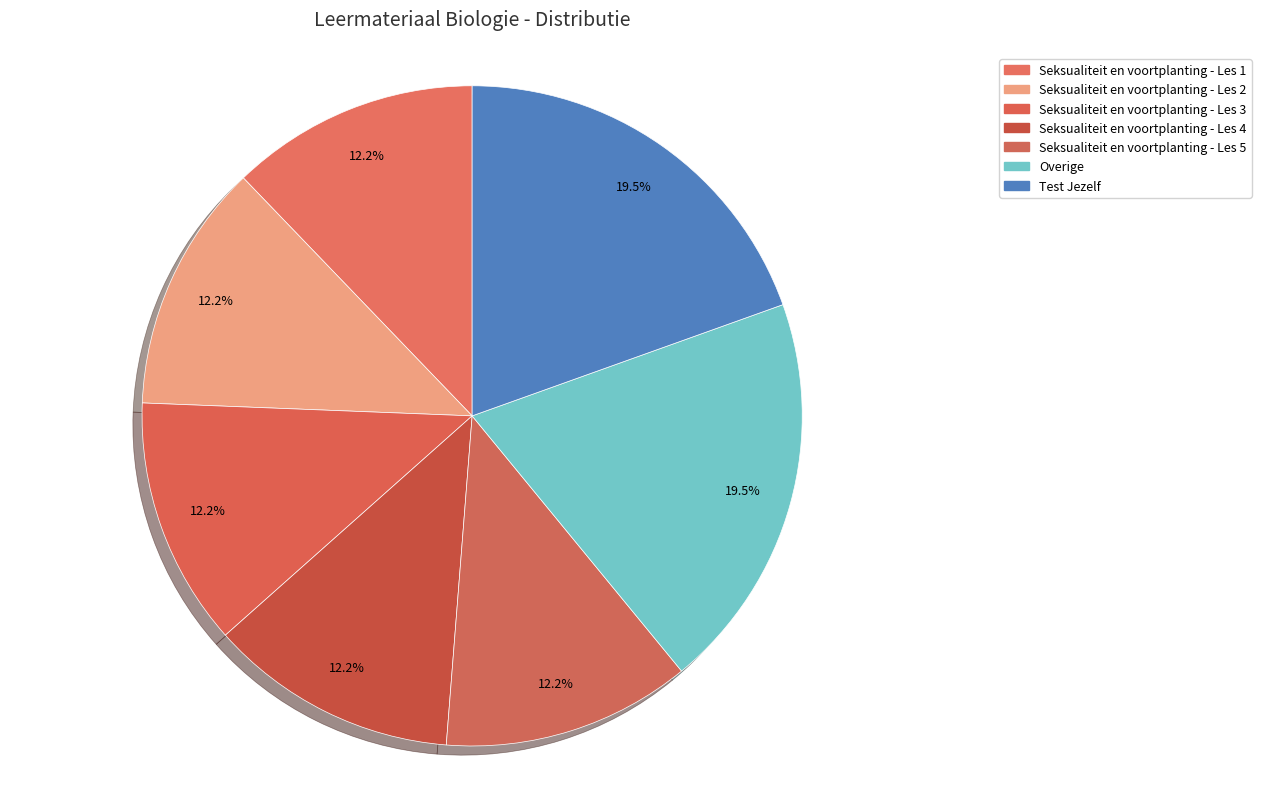

Is the sum of Seksualiteit en voortplanting - Les 3 and Seksualiteit en voortplanting - Les 1 greater than half?

No